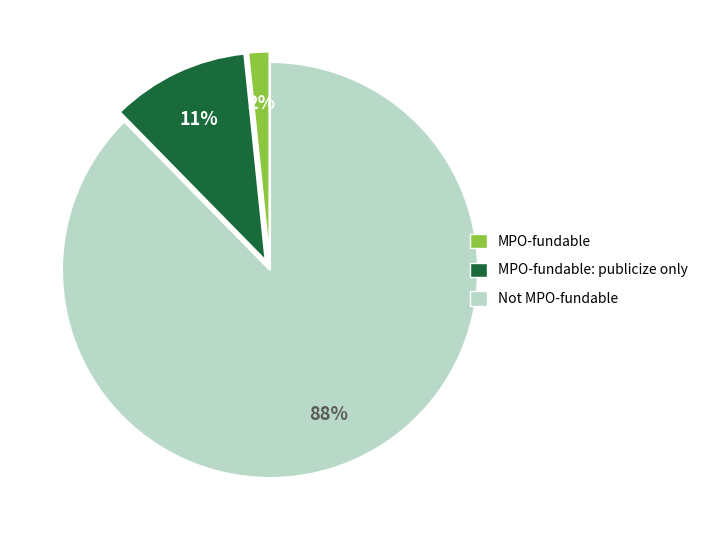

What is the largest slice in the pie chart?

Not MPO-fundable